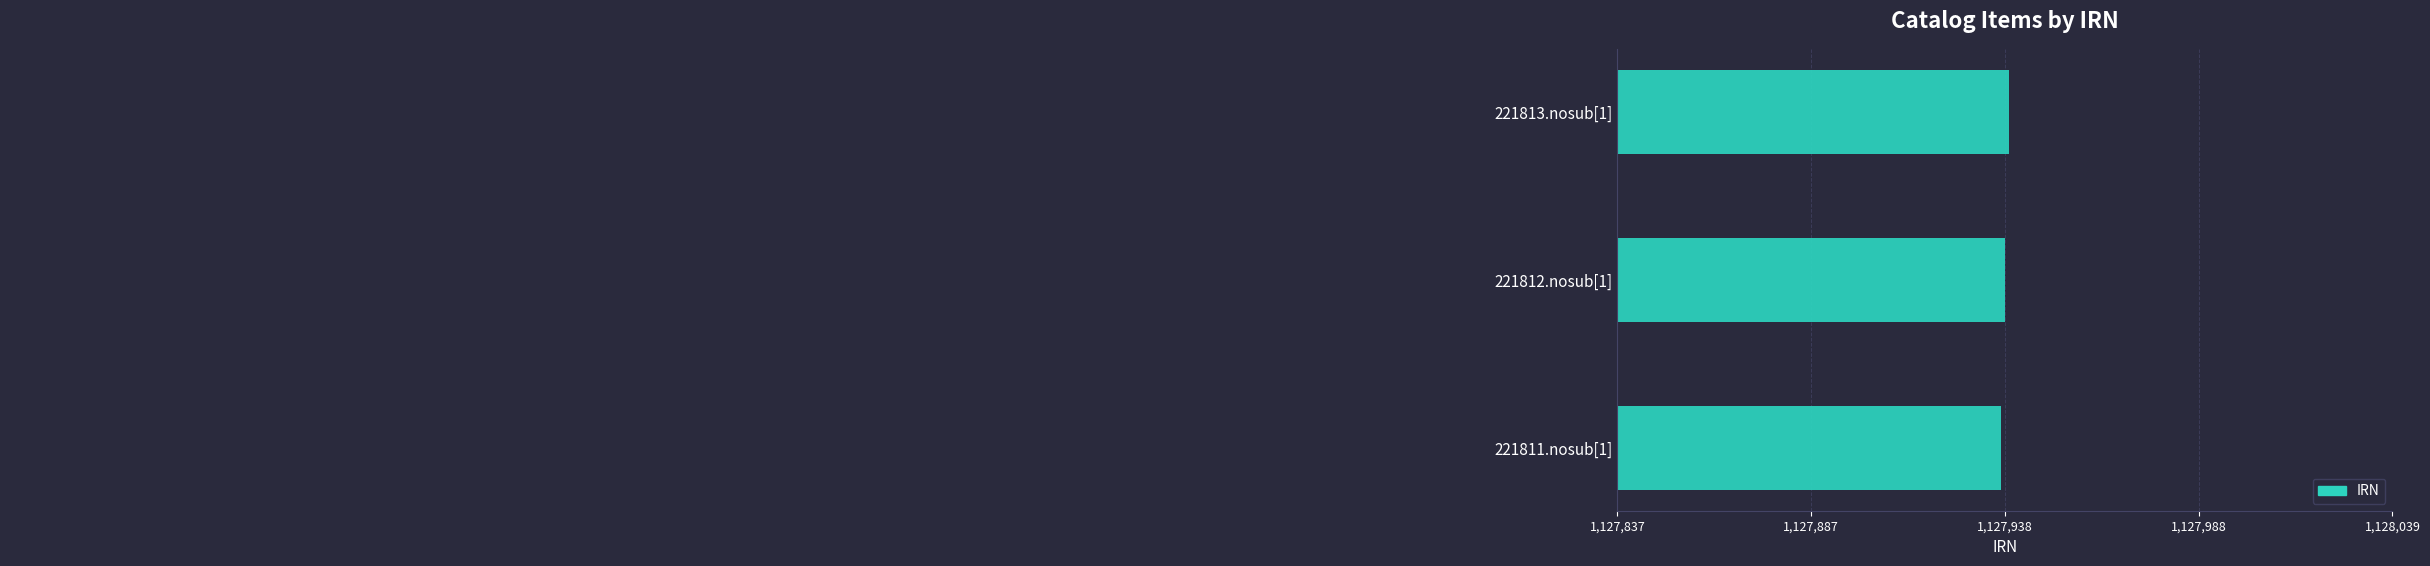

Reading top to bottom, transcribe all the data shown in this chart.

1127939	1127938	1127937